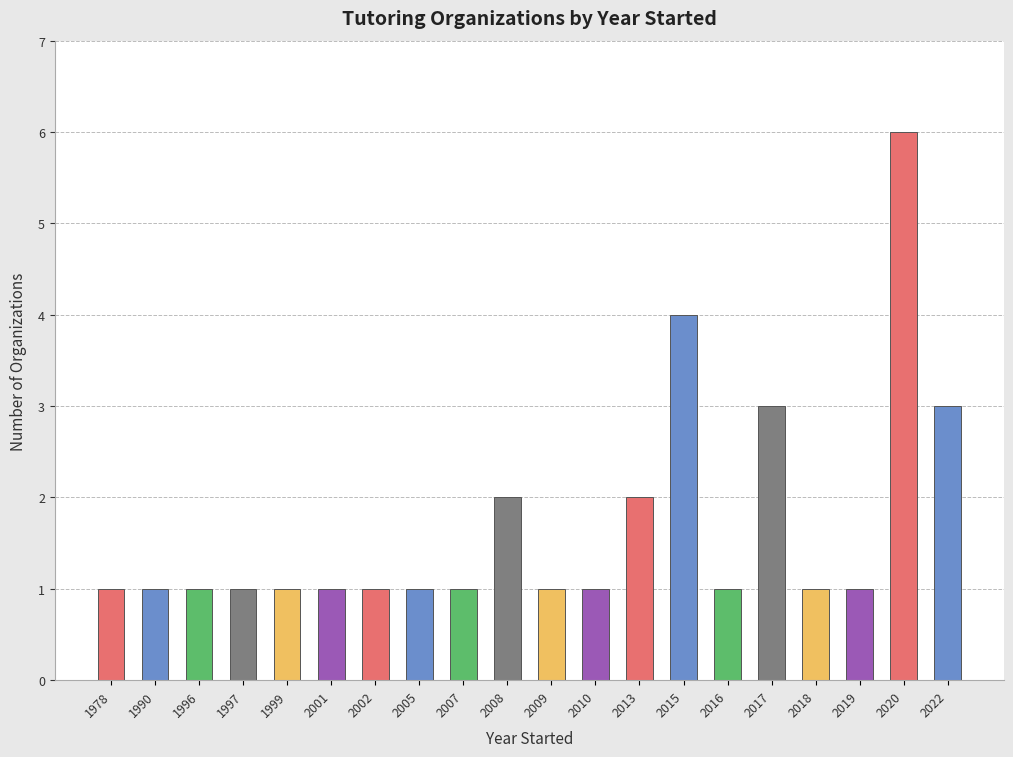

Between 2015 and 2018, which is larger?

2015